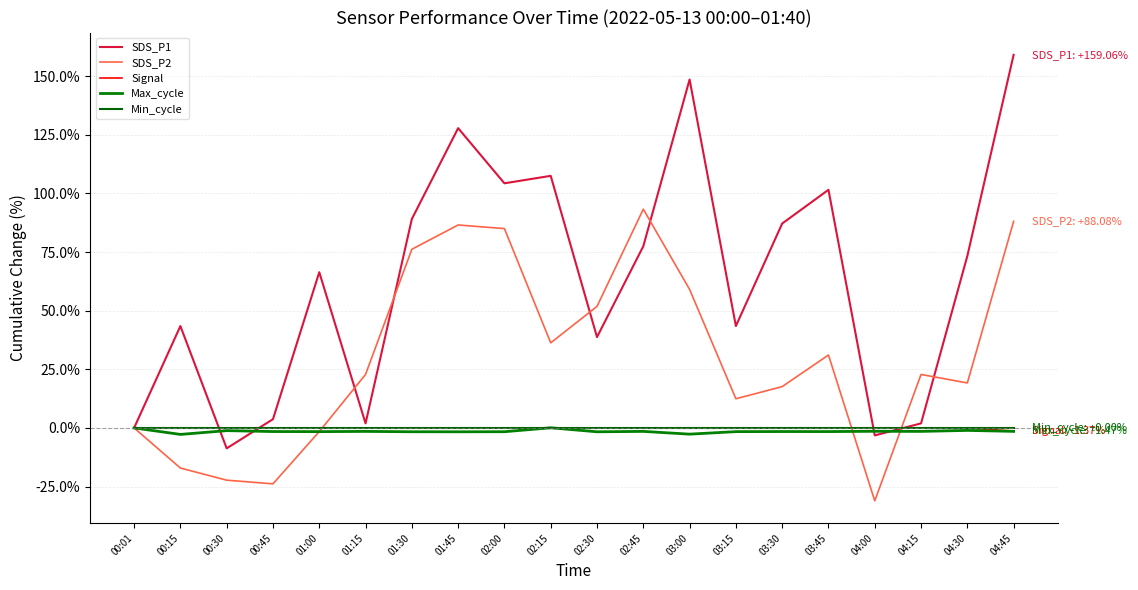

Is this an area chart (filled region under the line)?

No